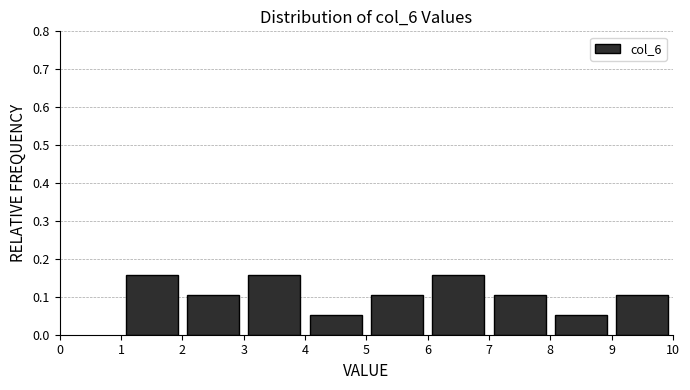

Reading left to right, list every bar in this chart as the range it spans on the x-axis followed by its height. The values are not printed on the chart, so give them approximately, as read against the axis.

1 to 2: 0.16
2 to 3: 0.11
3 to 4: 0.16
4 to 5: 0.05
5 to 6: 0.11
6 to 7: 0.16
7 to 8: 0.11
8 to 9: 0.05
9 to 10: 0.11